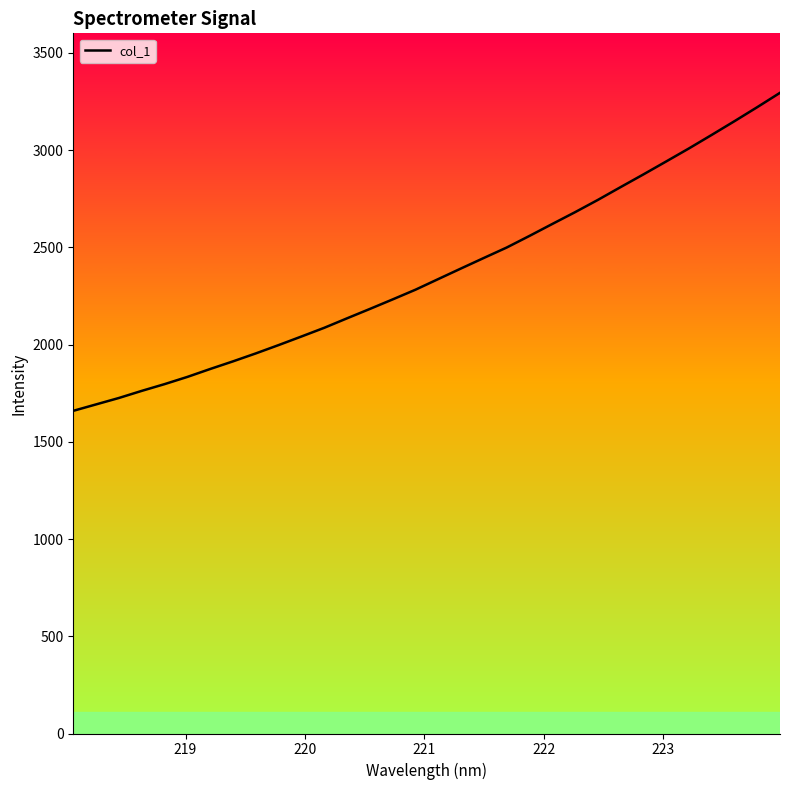

What is the value of the 26th point from the left?

2874.5